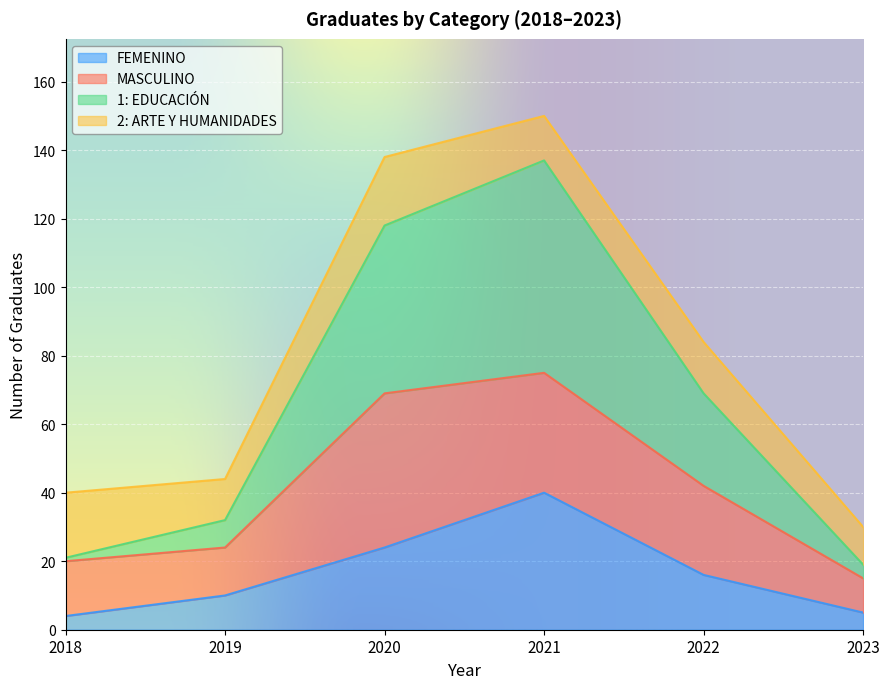

Between 2018 and 2019, which series saw the biggest shift?

1: EDUCACIÓN